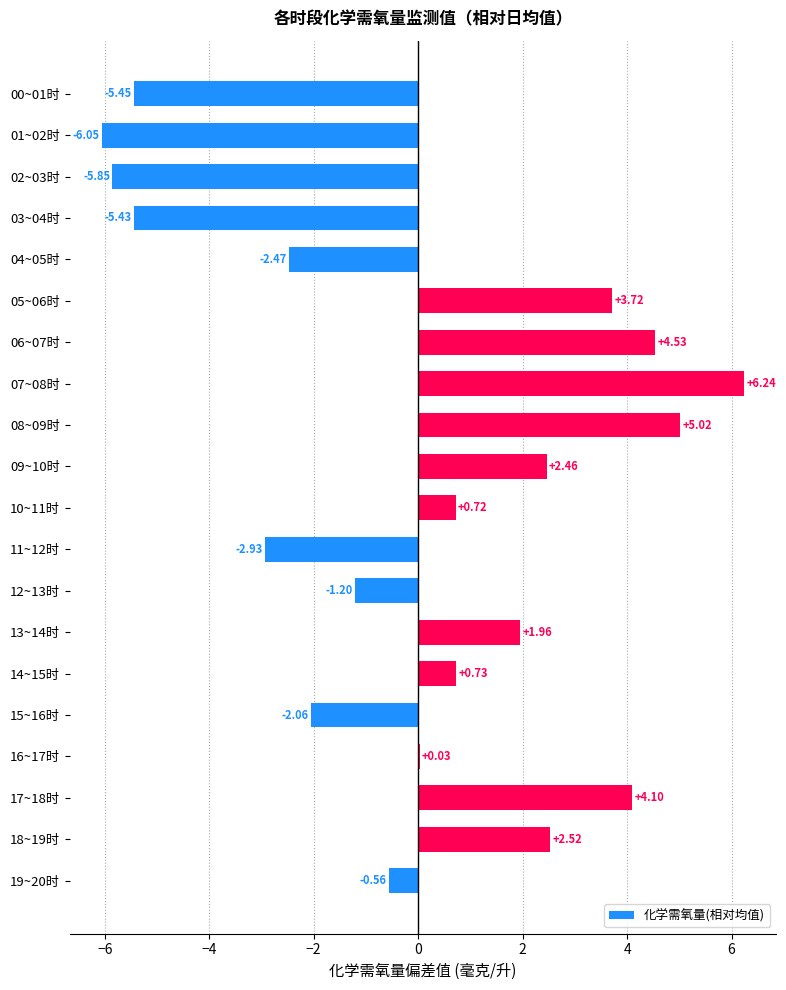

What is the change in value from 02~03时 to 06~07时?

+10.4